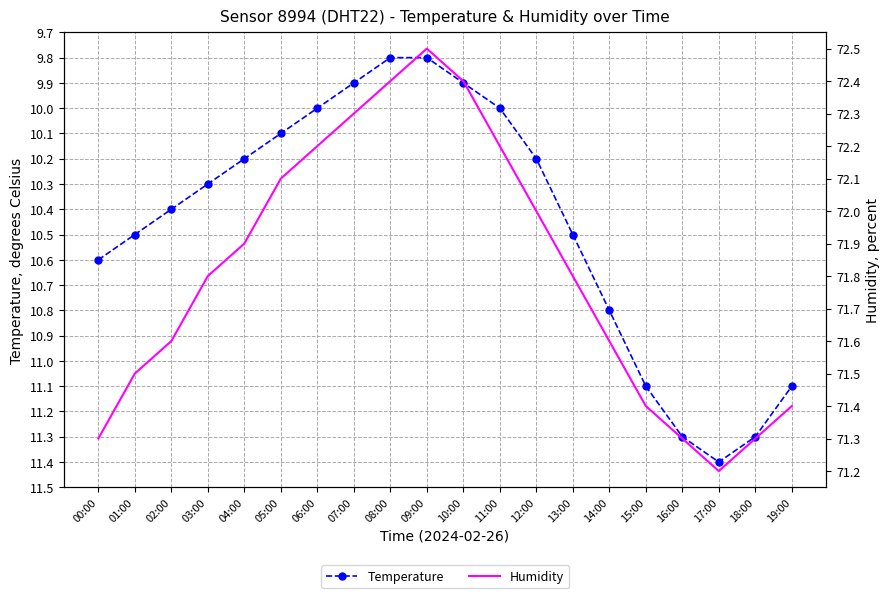

Which series has the widest spread of values?

temperature